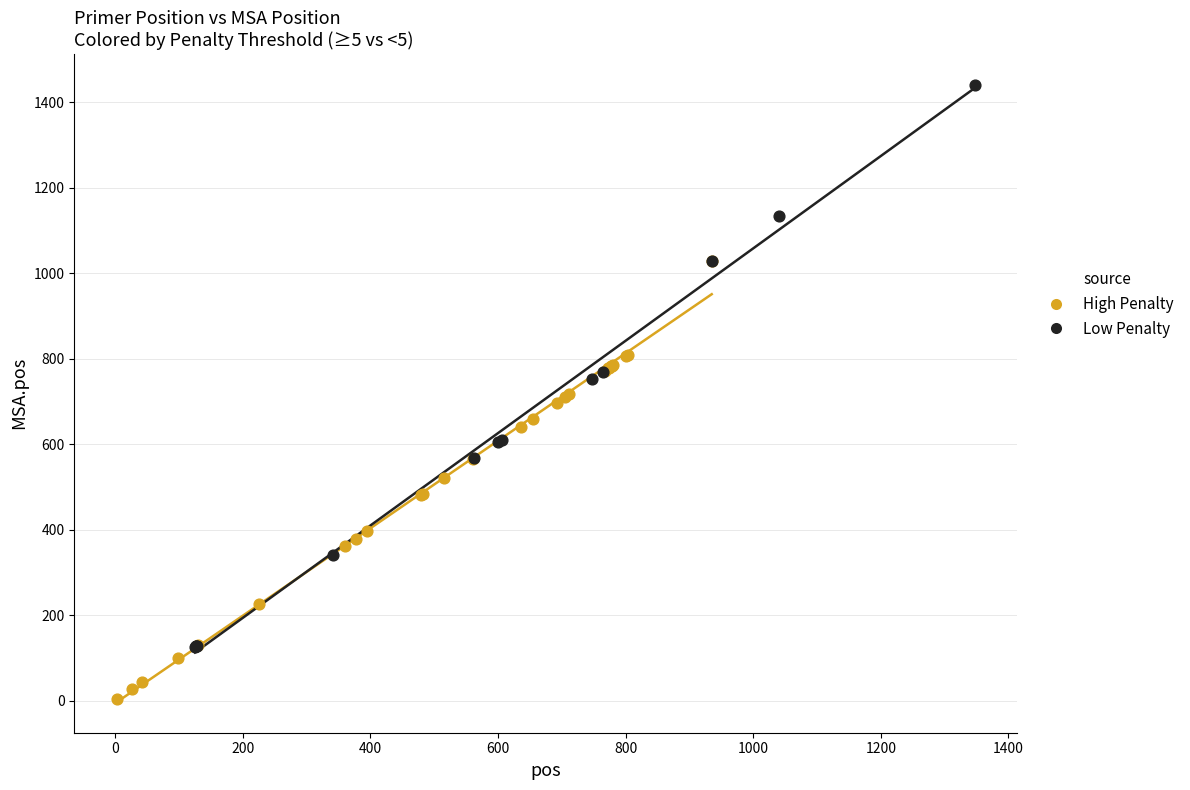

Which series has the widest spread of Y values?

Low Penalty